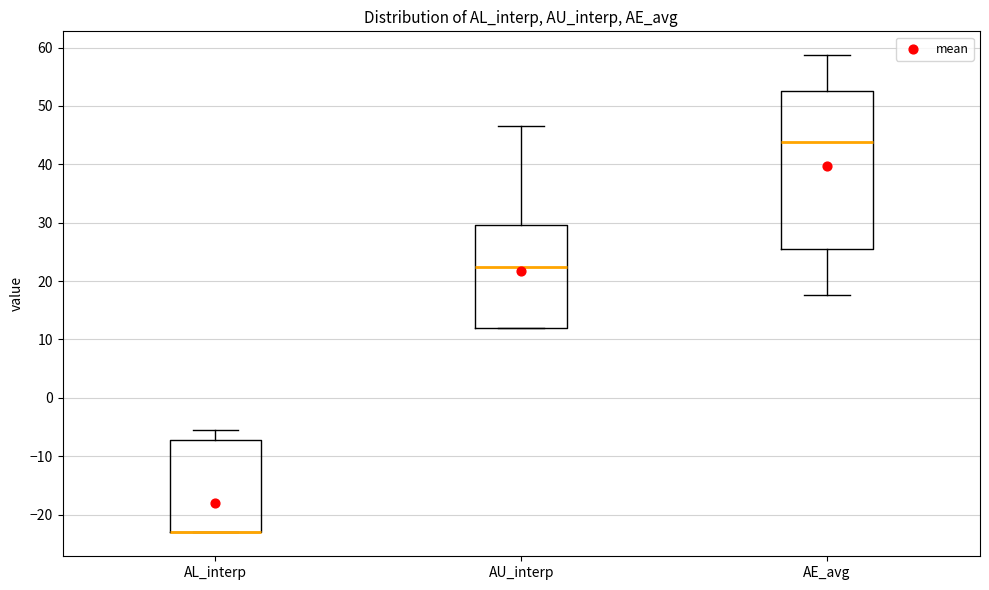

Reading left to right, read every box against the y-axis: the position of its median line, the range the box covers, and the ends of its whiskers. The values are not printed on the chart, so give them approximately, as read against the axis.

AL_interp: median -23 (drawn on the box's lower edge), box -23 to -7, whiskers -23 to -6
AU_interp: median 22, box 12 to 30, whiskers 12 to 47
AE_avg: median 44, box 25 to 53, whiskers 18 to 59